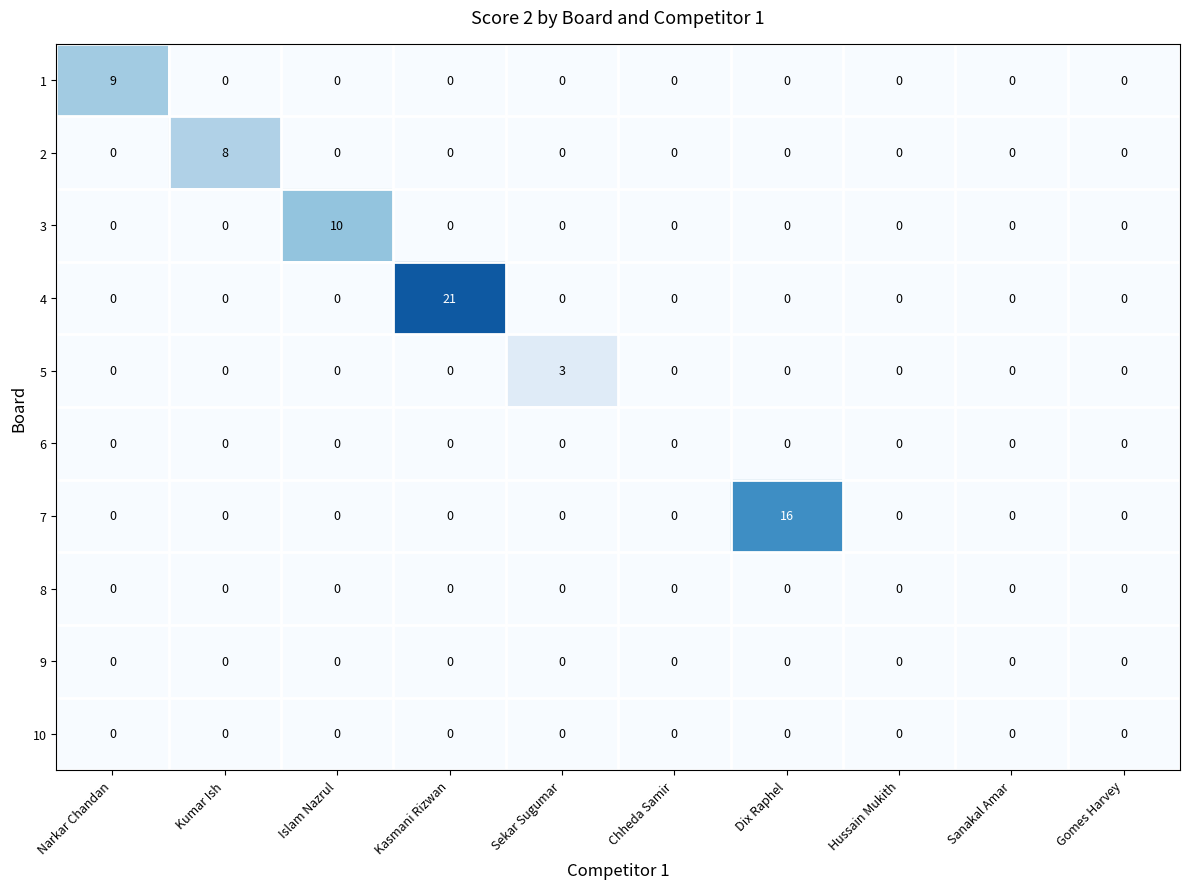

Is it true that 6 equals 0 at Narkar Chandan?

True